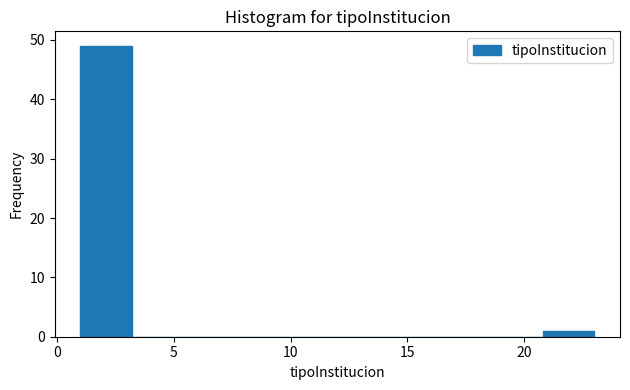

What is the height of the bar covering 1.0 to 3.2 on the x-axis? Neither the bar edges nor the heights are printed on the chart, so give them approximately, as read against the axes.

49